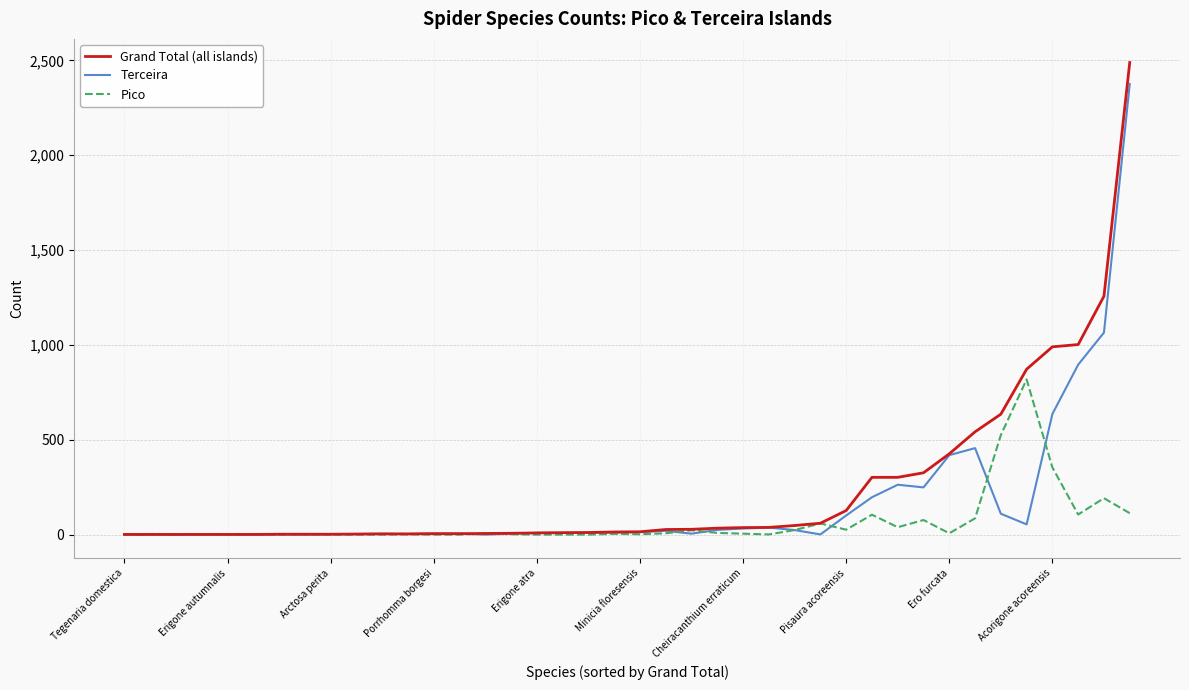

Which series has the largest range (max minus min)?

Grand Total (all islands)